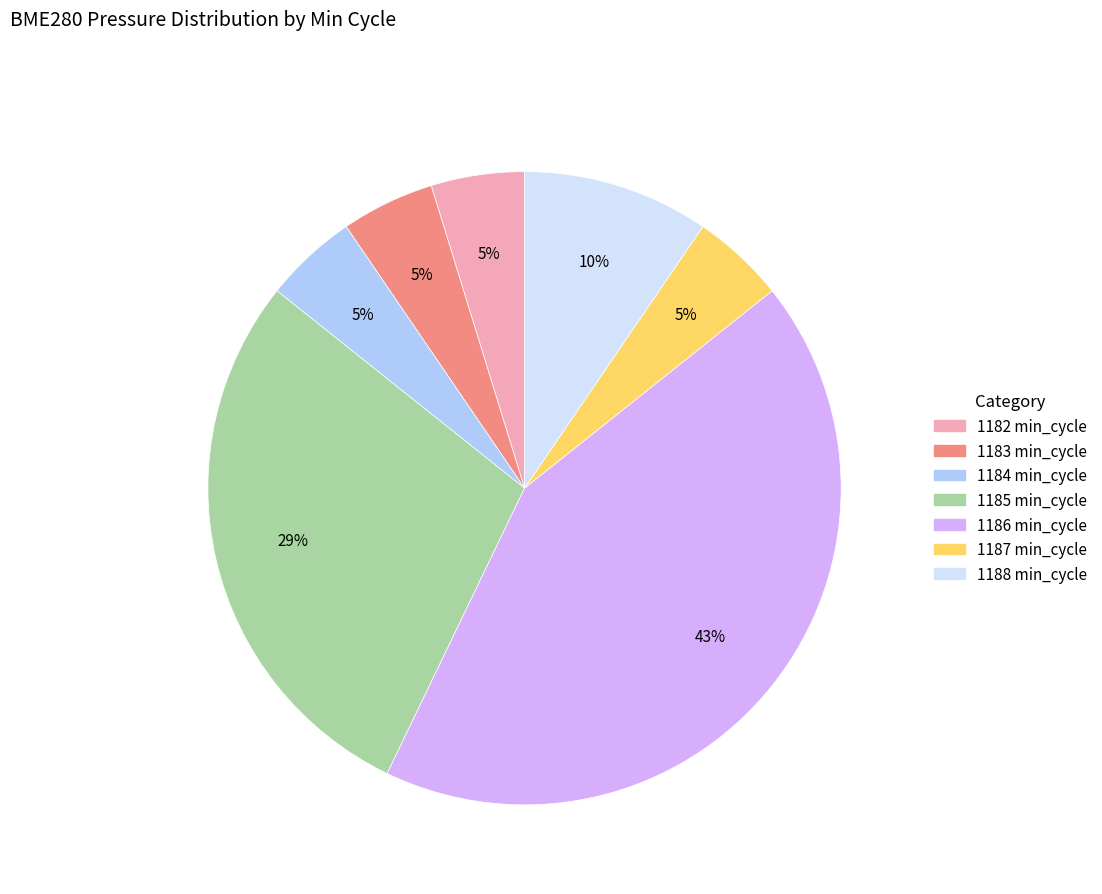

To the nearest percent, what is the average slice percentage?

14%